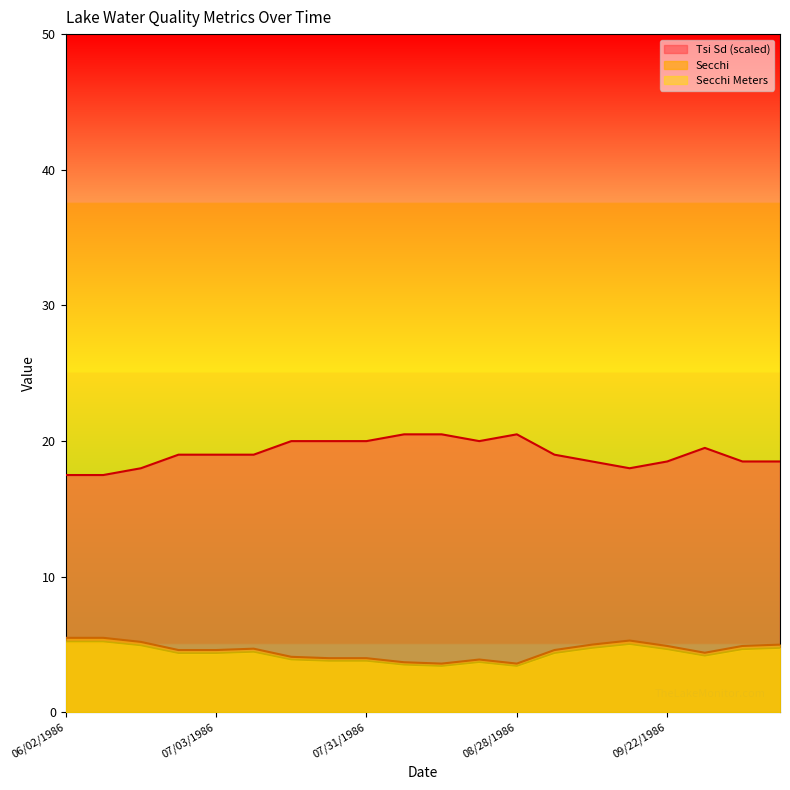

At which category is the sum across all series the highest?

09/16/1986